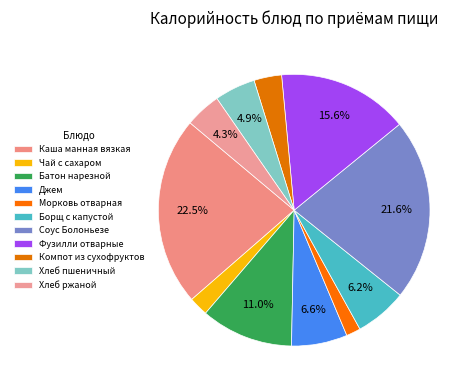

To the nearest percent, what percentage of the pie is Морковь отварная?

2%